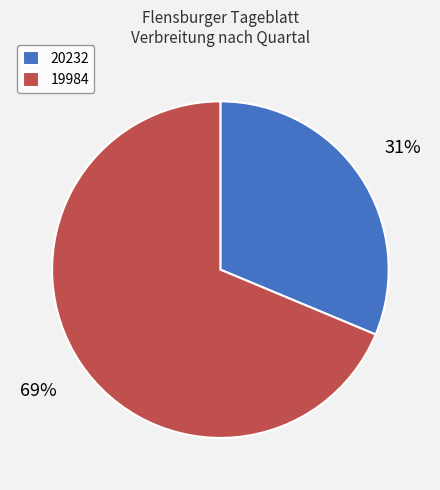

Approximately how many times larger is the value at 19984 compared to 20232?

2.2